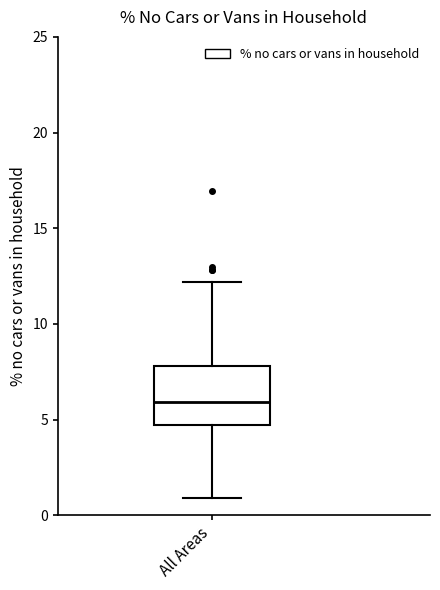

Read this box plot against the y-axis: the position of the median line, the range covered by the box, and the ends of both whiskers. The values are not printed on the chart, so give them approximately, as read against the axis.

median 6.0, box 4.5 to 8.0, whiskers 1.0 to 12.0